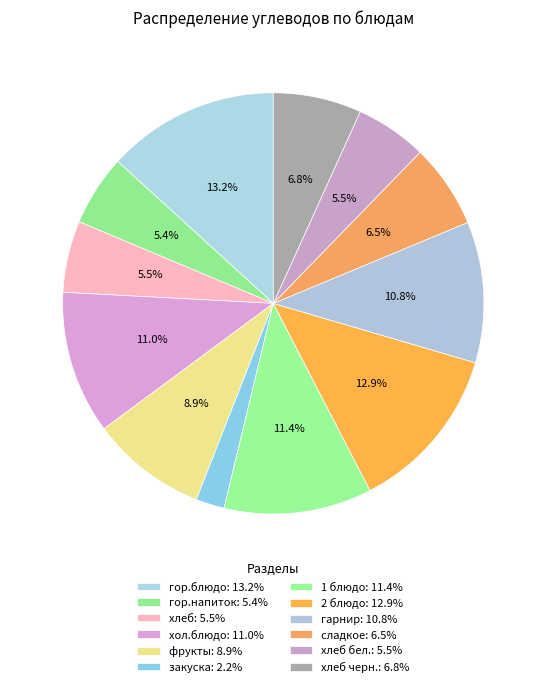

How many segments does this pie chart have?

12